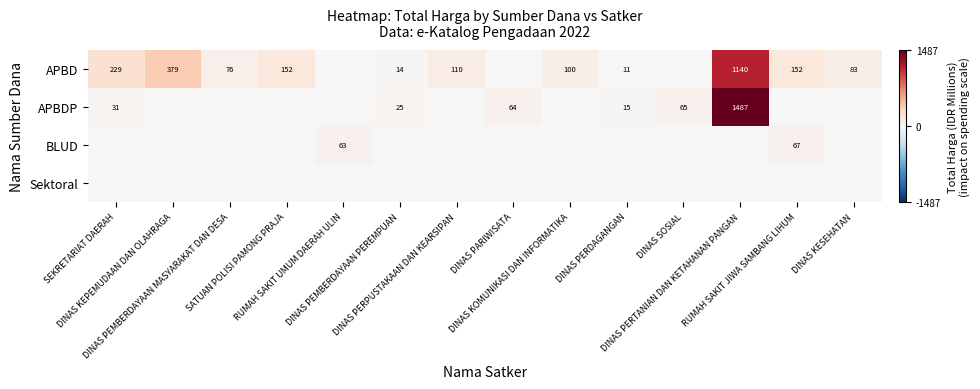

At which label is BLUD closest to 33?

RUMAH SAKIT UMUM DAERAH ULIN